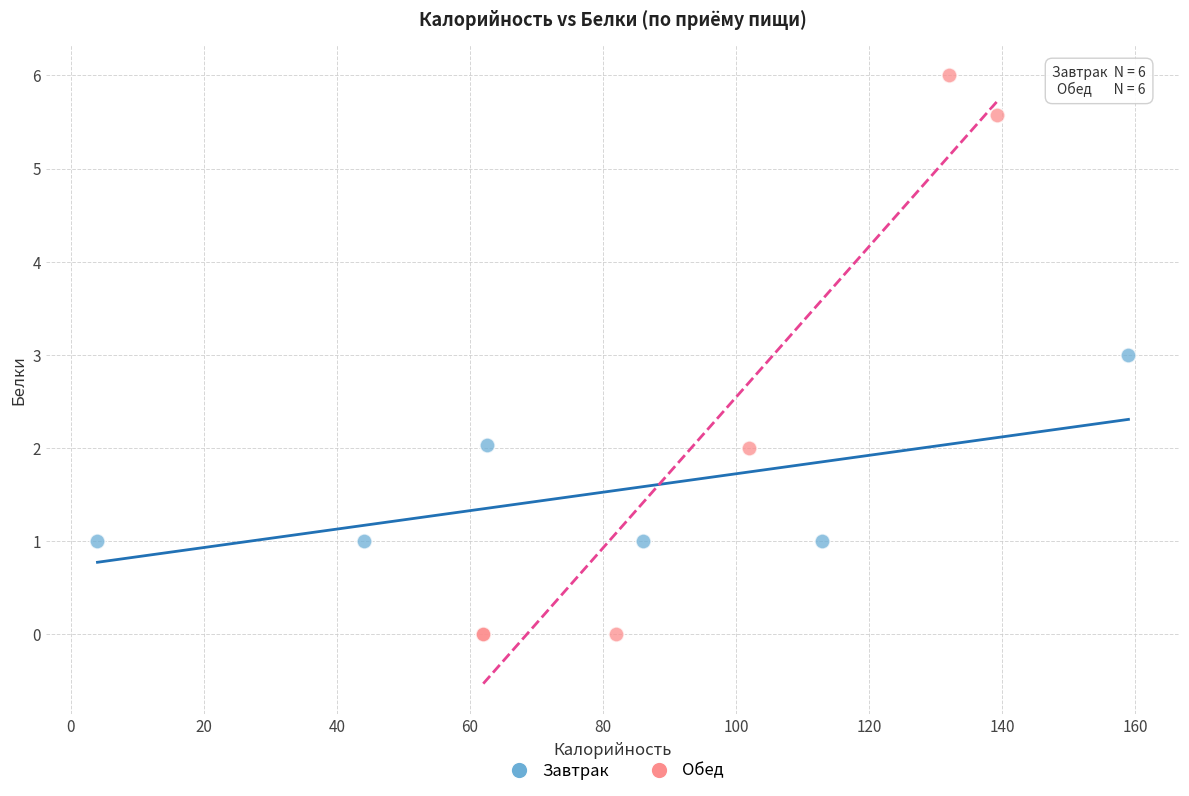

Which series contains the lowest Y value?

Обед